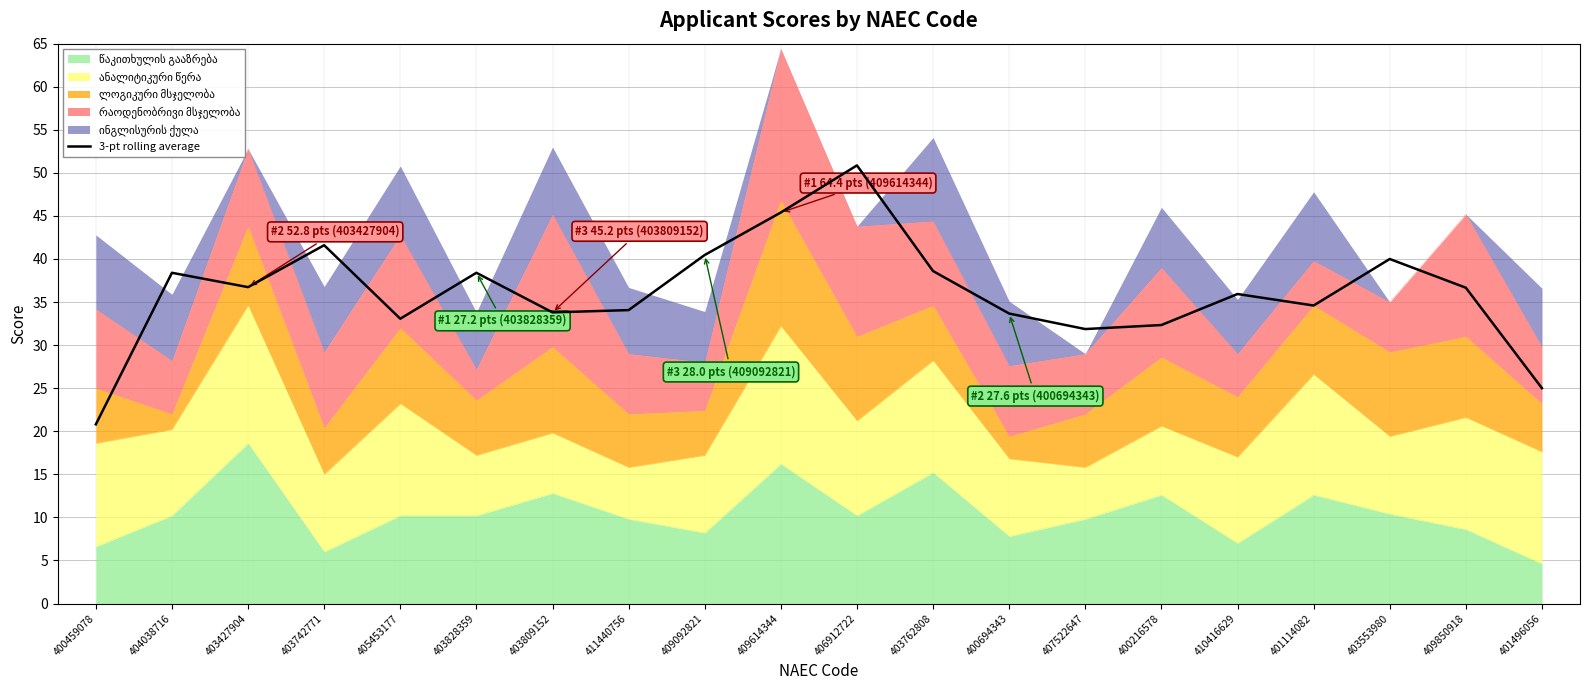

At which label is the value closest to 35?

401114082